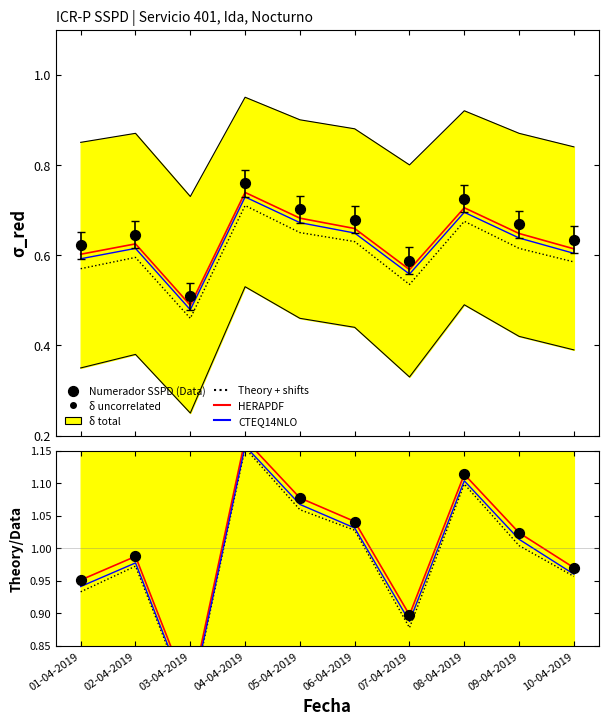

At how many categories does at least one series exceed 0?

10